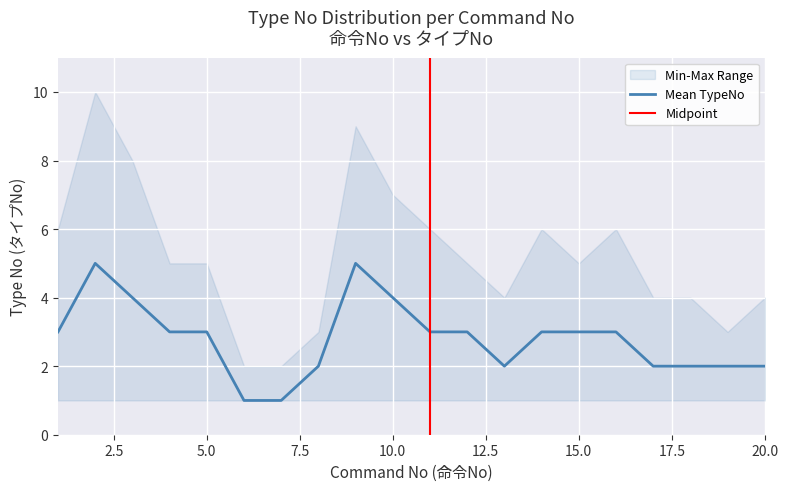

True or false: Min TypeNo and Mean TypeNo intersect in this chart.

False